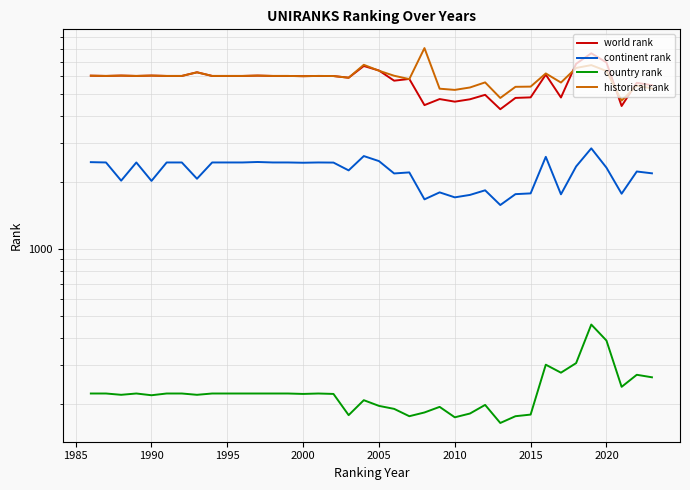

Reading left to right, what are all the values shown in this chart?

world rank: 6051	6035	6057	6035	6058	6035	6035	6267	6035	6035	6035	6057	6035	6035	6020	6035	6029	5924	6690	6384	5745	5850	4459	4748	4622	4737	4961	4273	4805	4832	6117	4825	6846	7635	6942	4418	5621	5481
continent rank: 2468	2460	2037	2460	2032	2460	2460	2078	2460	2460	2460	2472	2460	2460	2453	2460	2457	2266	2629	2495	2195	2219	1678	1804	1713	1757	1843	1582	1771	1785	2608	1768	2360	2848	2331	1779	2240	2198
country rank: 224	224	221	224	220	224	224	221	224	224	224	224	224	224	223	224	223	179	209	197	191	177	184	195	175	182	199	165	177	180	302	278	307	458	388	240	272	265
historical rank: 6051	6035	6057	6035	6058	6035	6035	6267	6035	6035	6035	6057	6035	6035	6020	6035	6029	5924	6774	6369	6047	5840	8057	5287	5222	5354	5645	4802	5391	5402	6194	5635	6558	6751	6355	4672	5463	5303